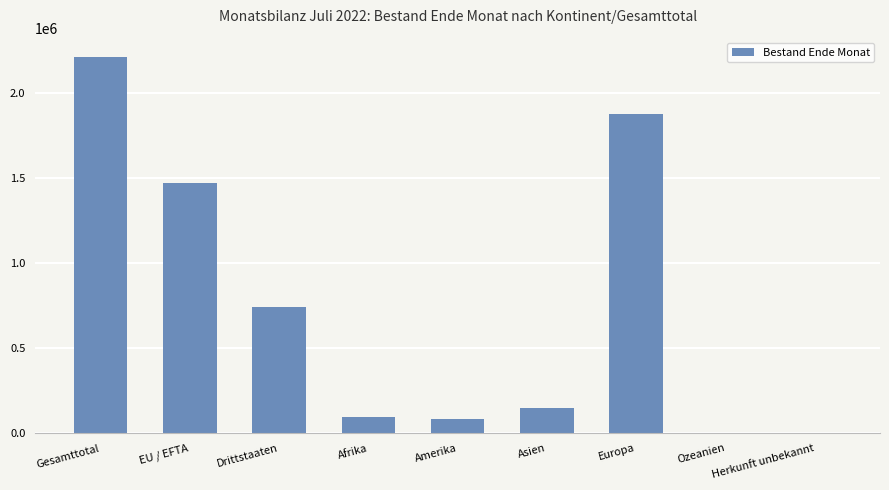

Is it true that the value at EU / EFTA is 1468571?

True